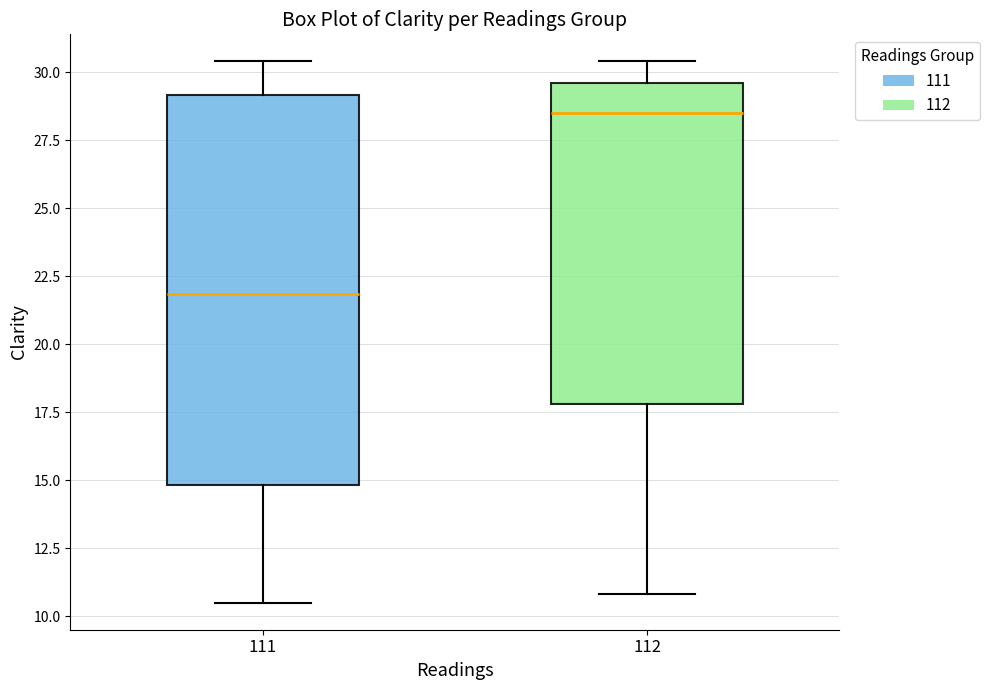

Reading left to right, read every box against the y-axis: the position of its median line, the range the box covers, and the ends of its whiskers. The values are not printed on the chart, so give them approximately, as read against the axis.

111: median 22.0, box 15.0 to 29.0, whiskers 10.5 to 30.5
112: median 28.5, box 18.0 to 29.5, whiskers 11.0 to 30.5